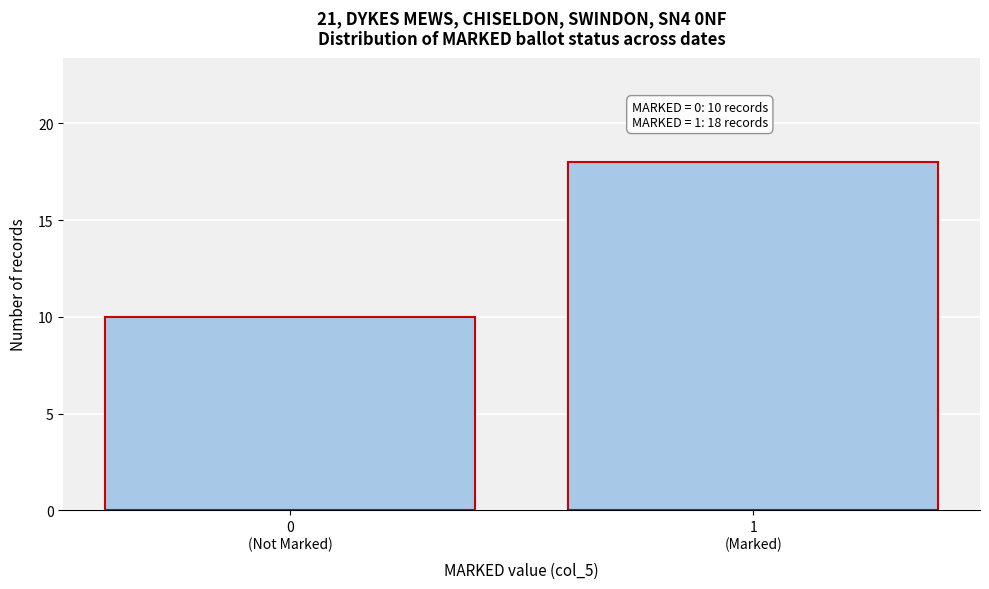

Reading left to right, what are all the values shown in this chart?

10	18